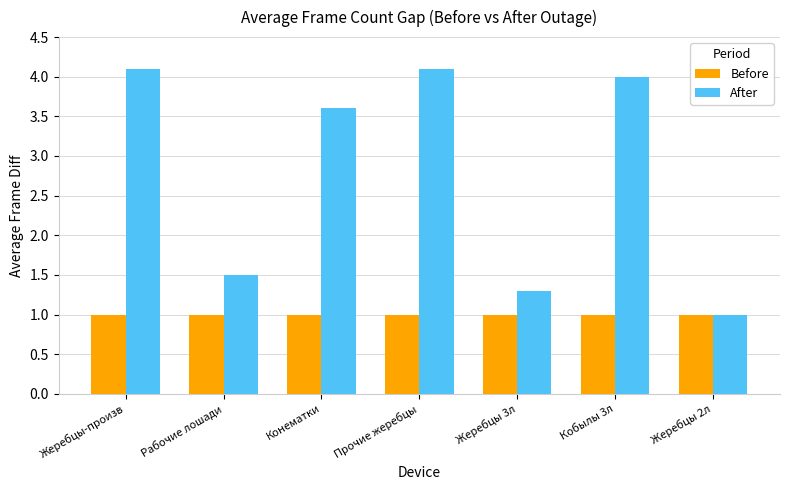

What is the minimum value for After?

1.0